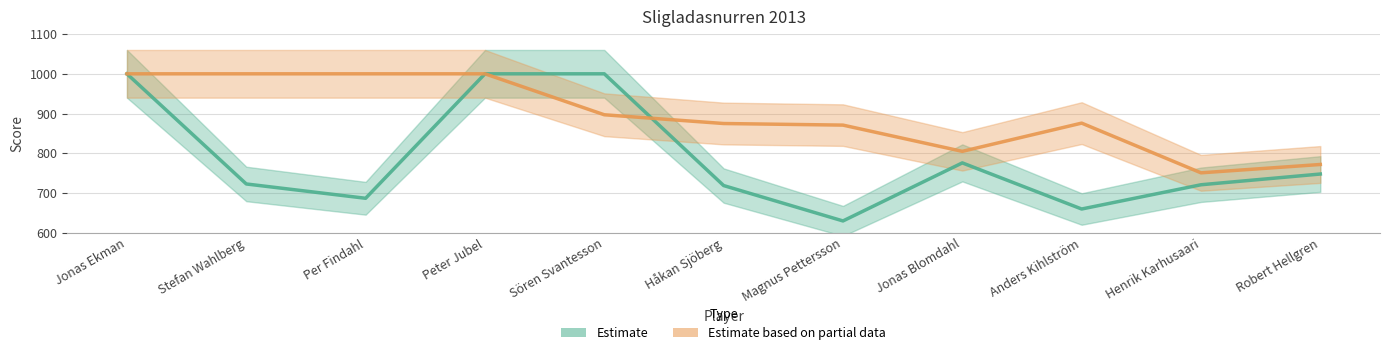

What position from the left is Robert Hellgren?

11